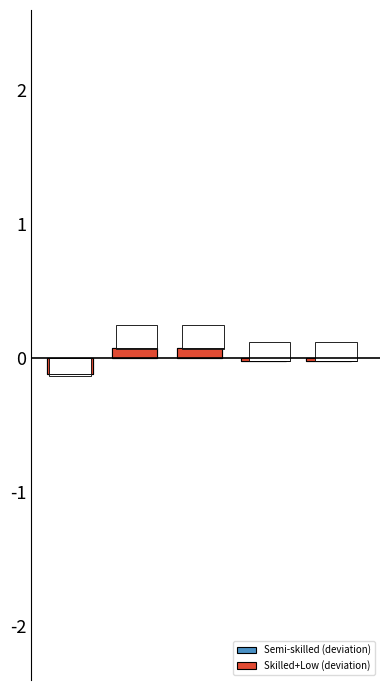

How many data points in Skilled+Low (deviation) are less than 0?

3